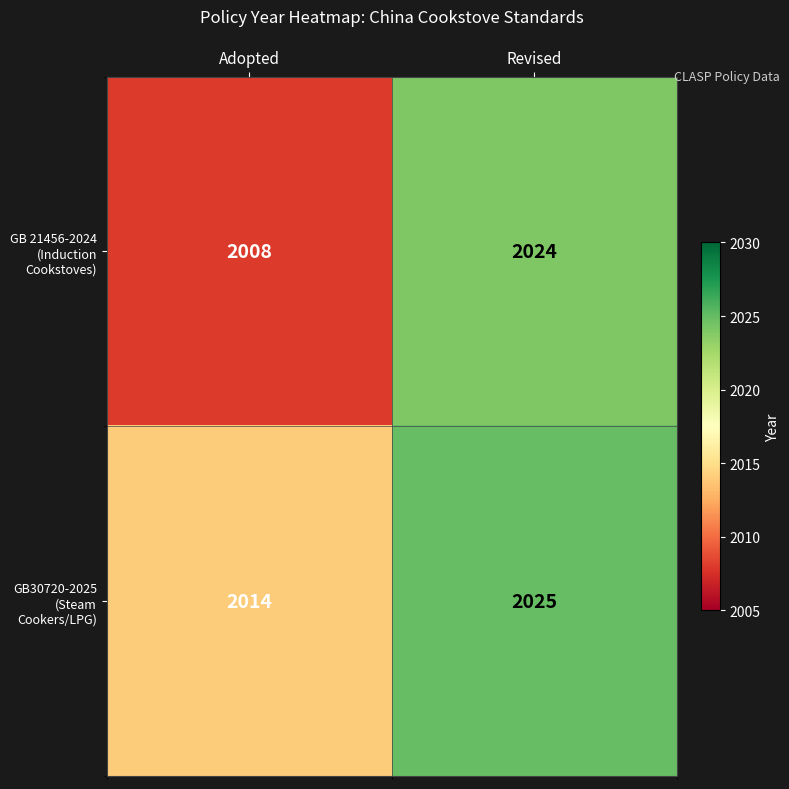

What is the difference between the maximum and minimum values in the GB 21456-2024 (Induction Cookstoves) series?

16